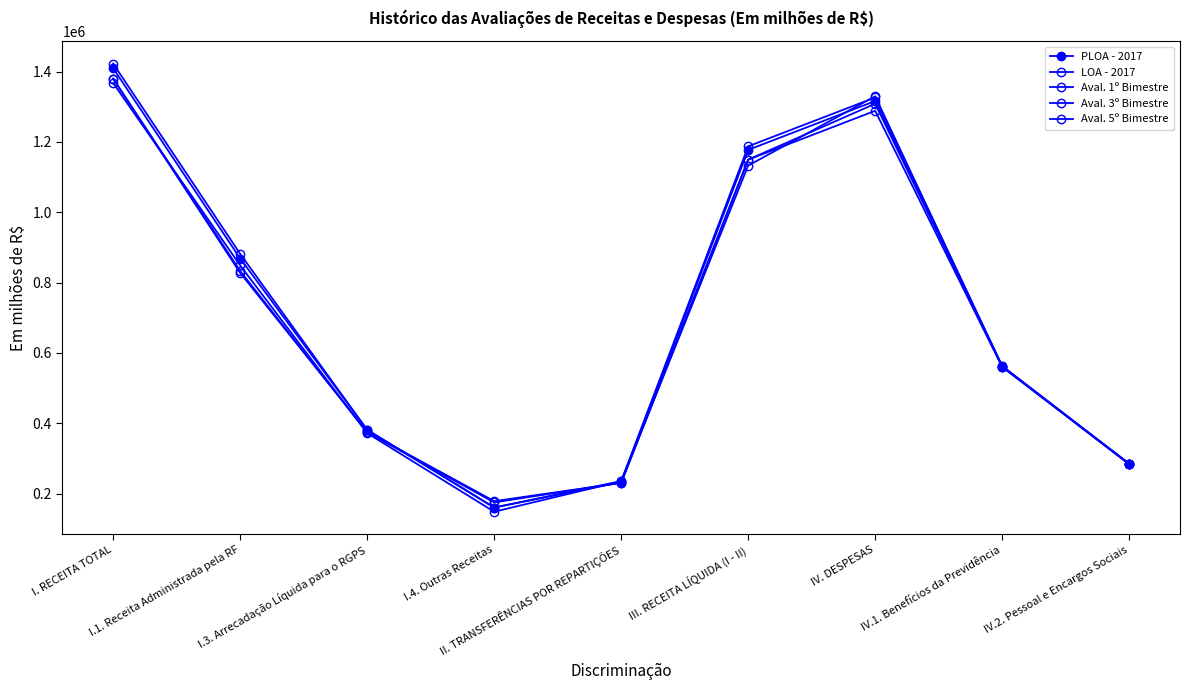

Is this an area chart (filled region under the line)?

No